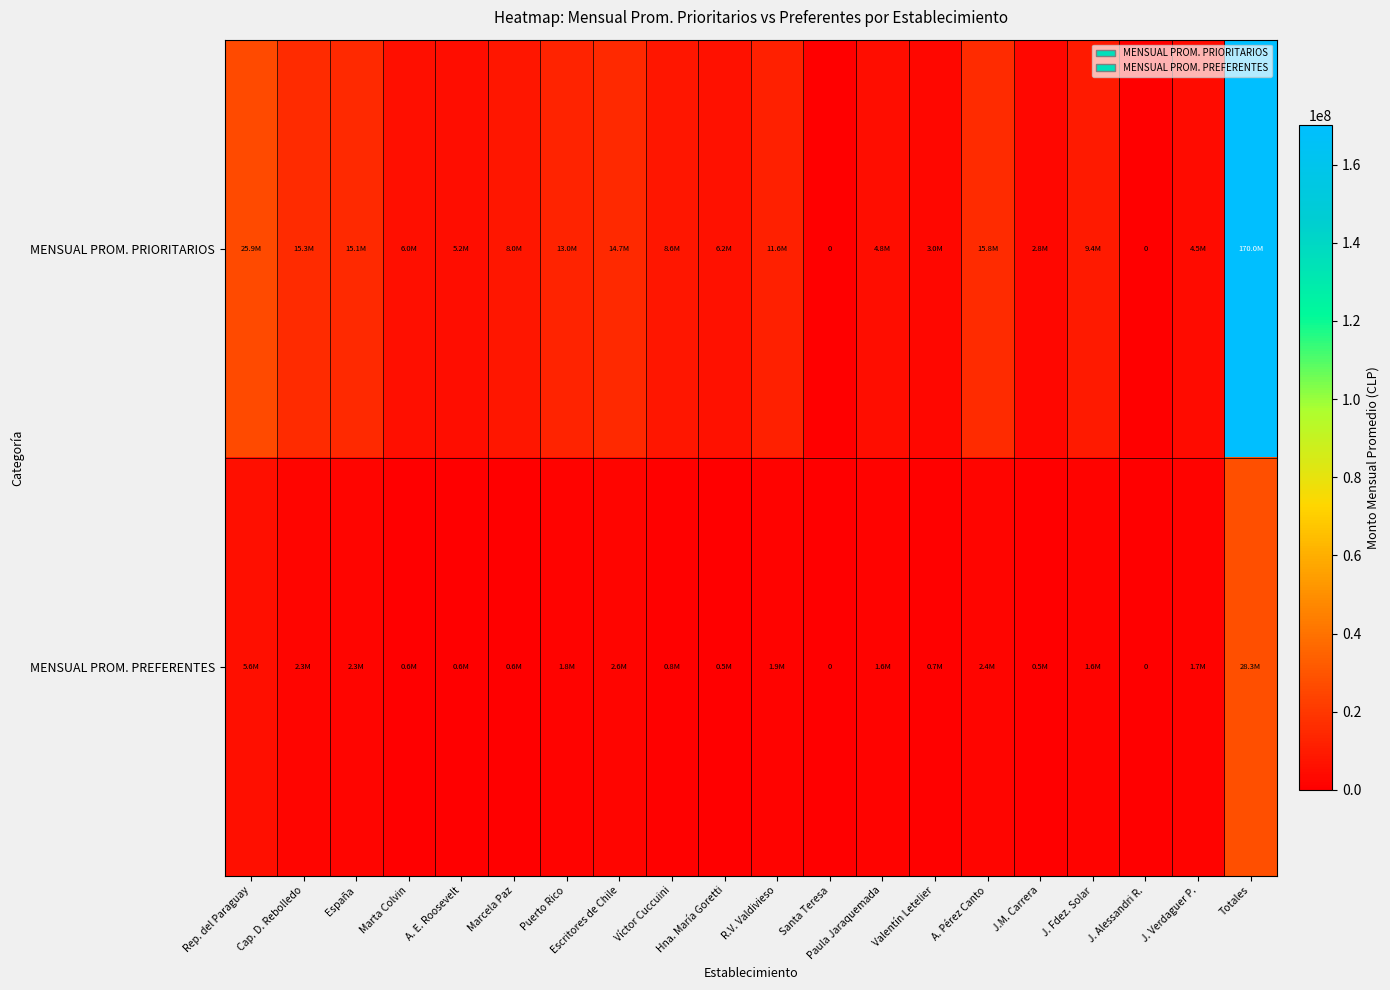

At how many categories does at least one series exceed 162630174?

1